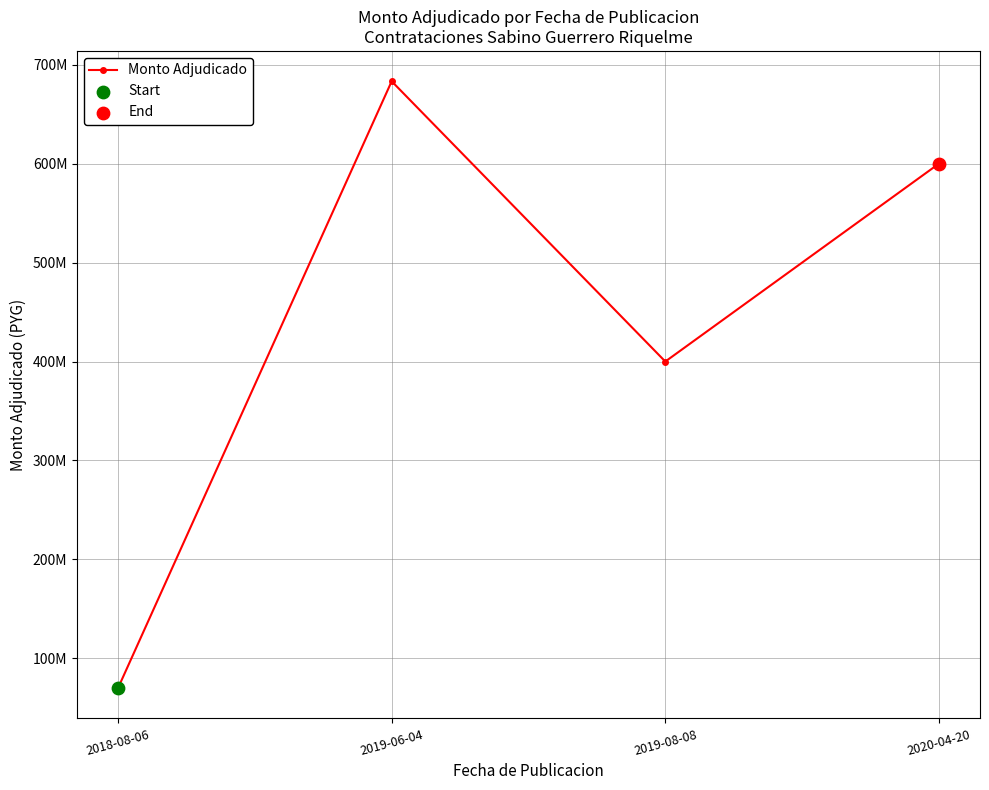

What is the ratio of the value at 2019-08-08 to the value at 2020-04-20?

0.7